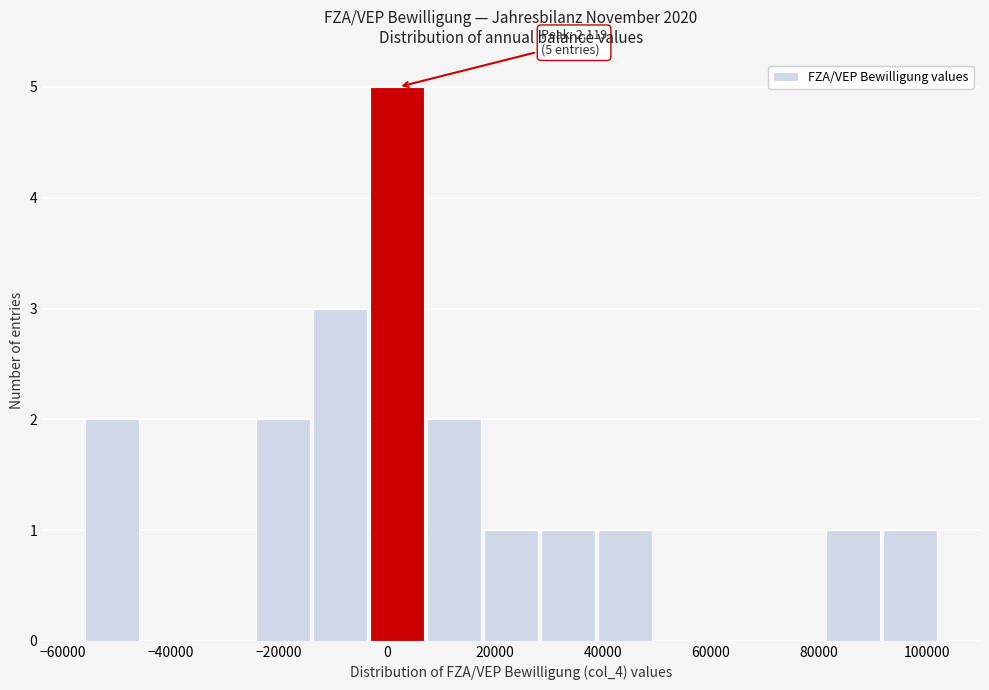

Over which range of the x-axis is the bar tallest?

-4000 to 8000